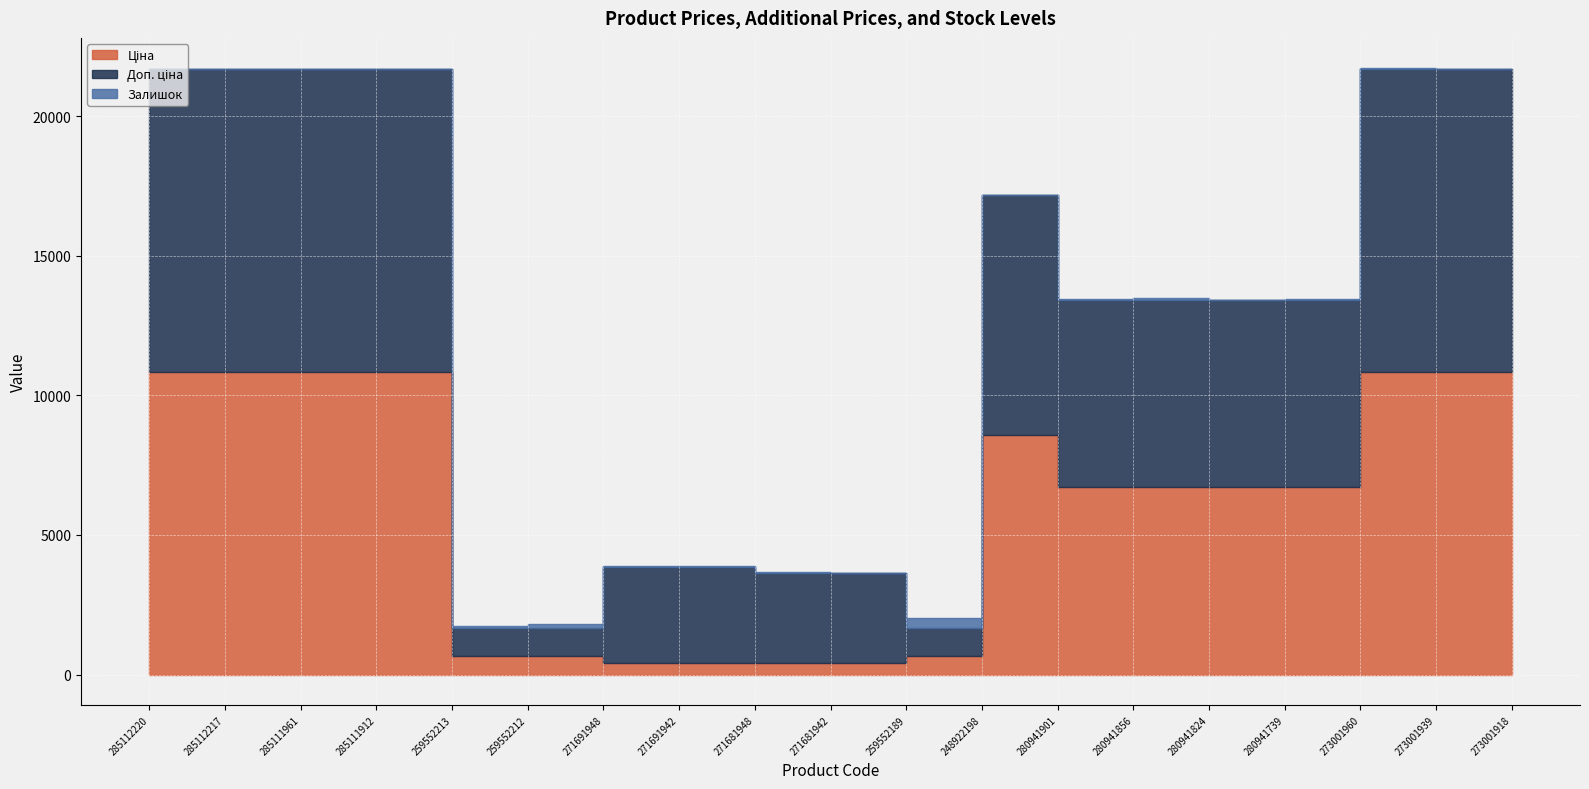

True or false: Доп. ціна and Ціна cross at least once.

False